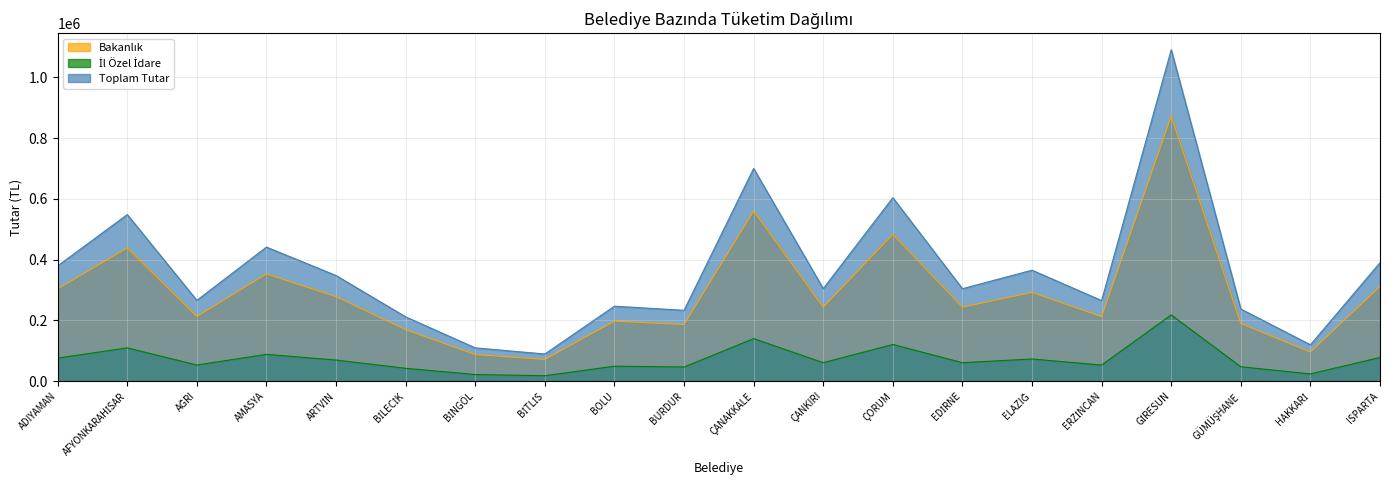

Rank the series at ADIYAMAN from highest to lowest value.

Toplam Tutar, Bakanlık, İl Özel İdare